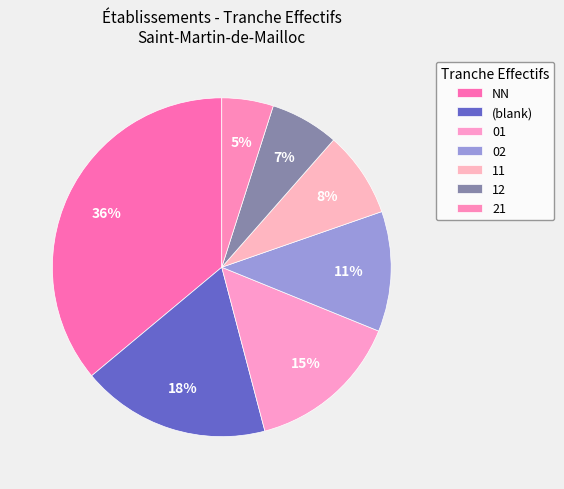

What is the smallest slice in the pie chart?

21